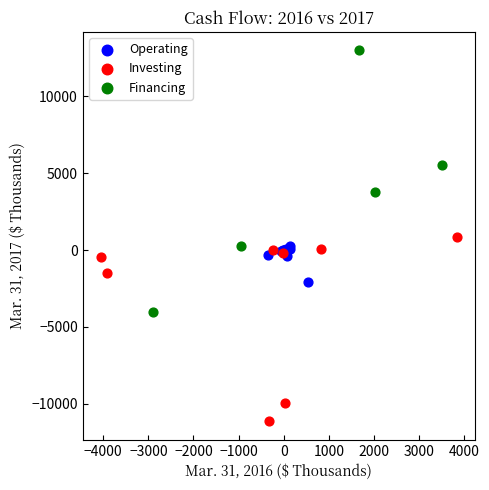

Which series has the largest Y range (max minus min)?

Financing